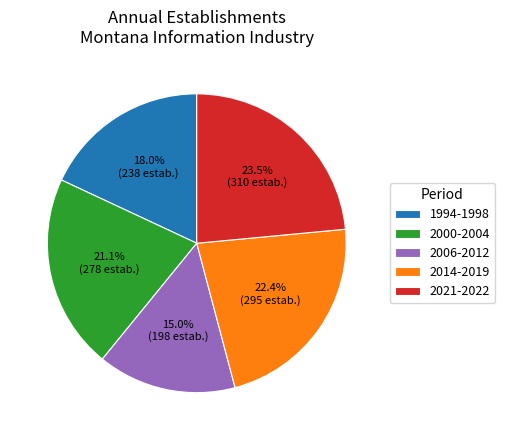

What percentage do 1994-1998 and 2021-2022 together represent?

41.5%